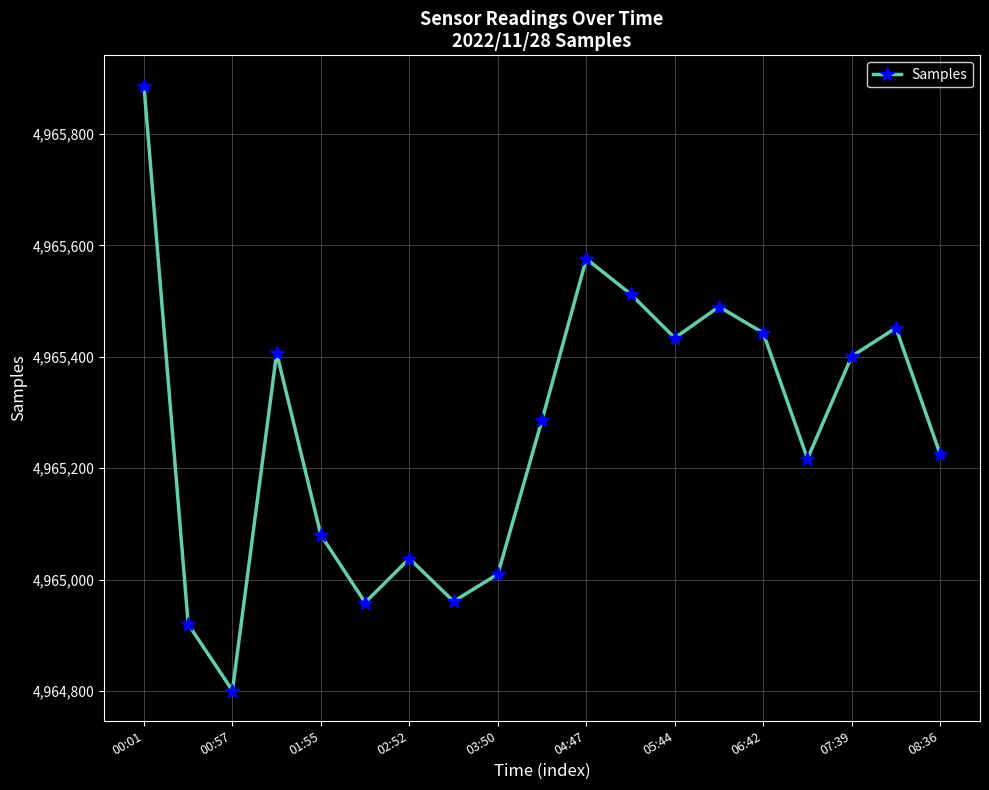

What is the minimum value shown in the chart?

4964801